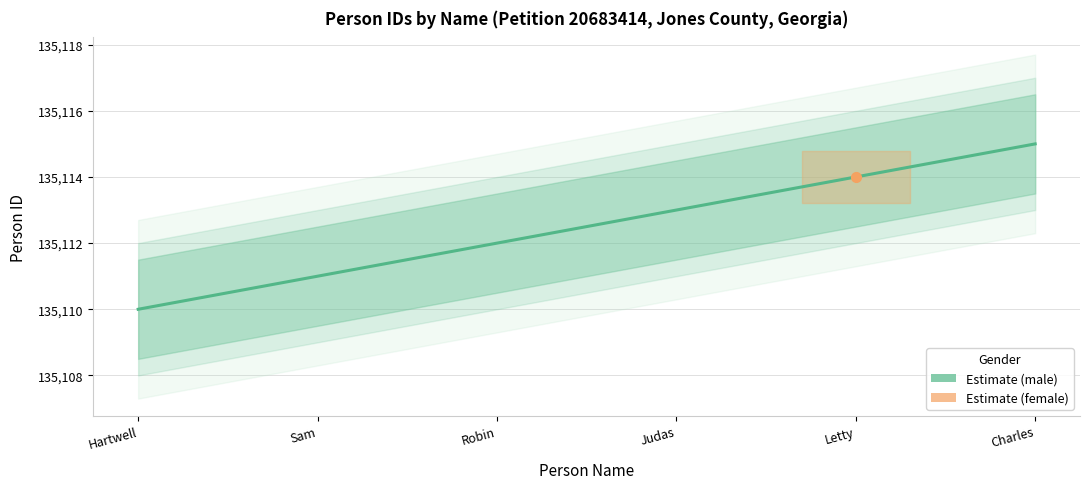

What is the difference between the values at Sam and Robin?

1